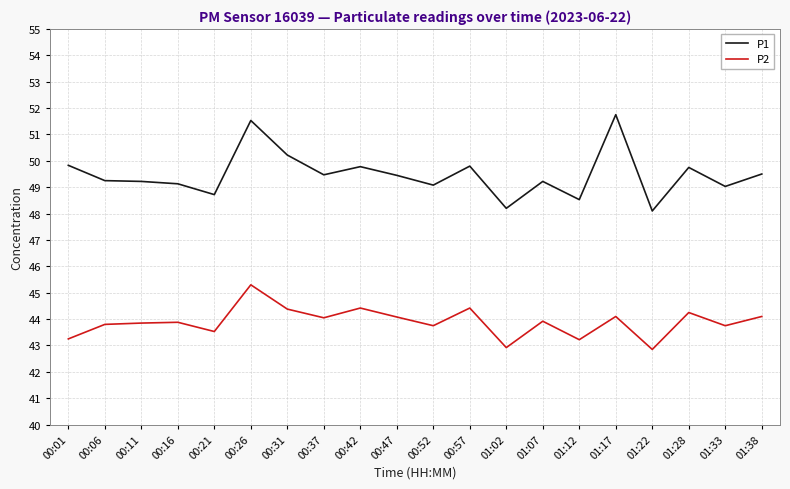

What is the difference between the P1 values at 00:57 and 00:37?

0.3